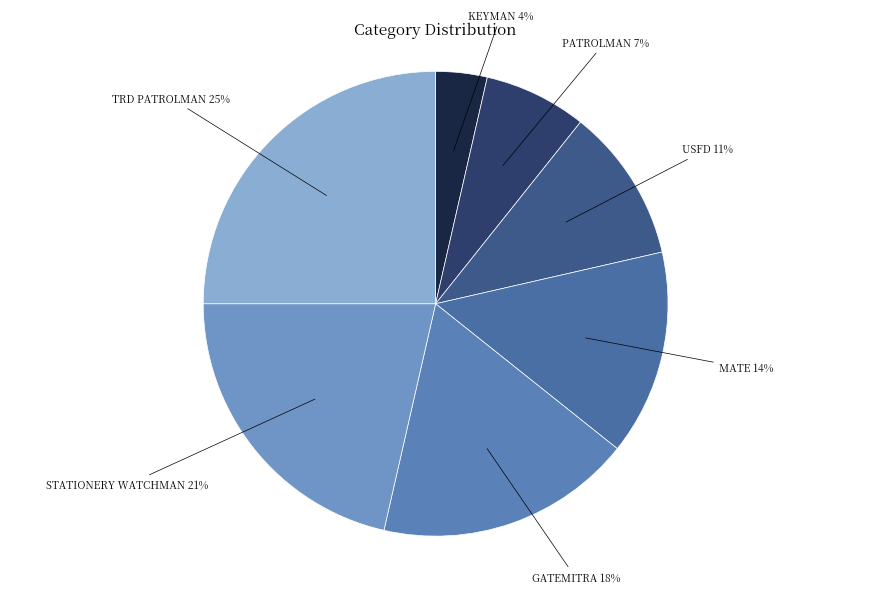

Is it true that USFD is 1% of the pie?

False